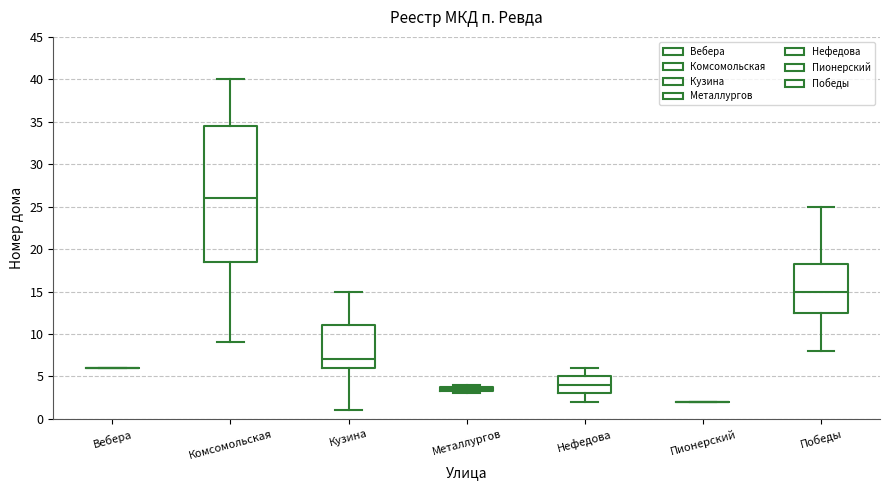

Comparing the boxes themselves (not the whiskers), which one is the tallest?

Комсомольская